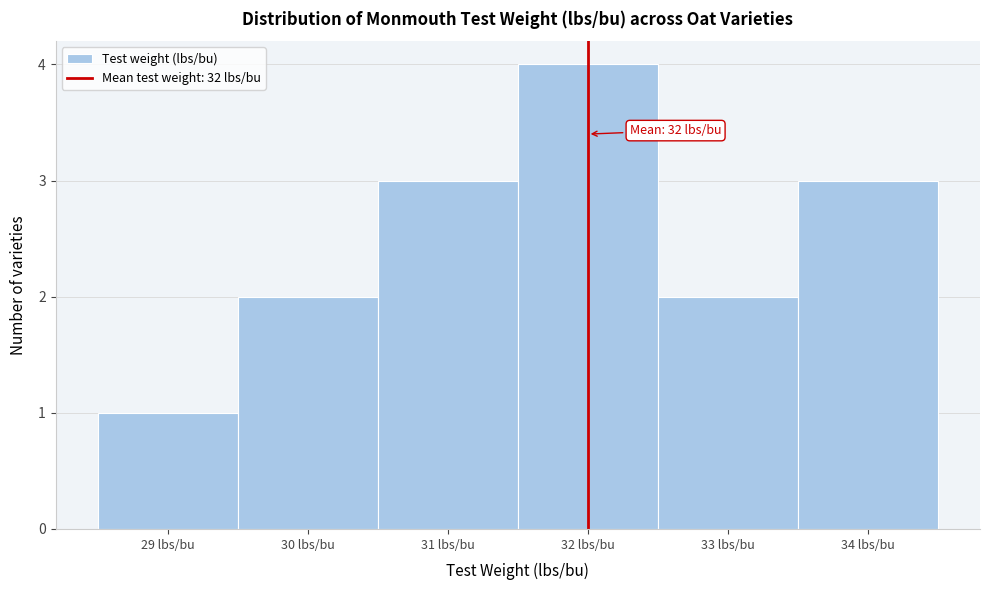

Over which range of the x-axis is the bar tallest?

31.5 to 32.5